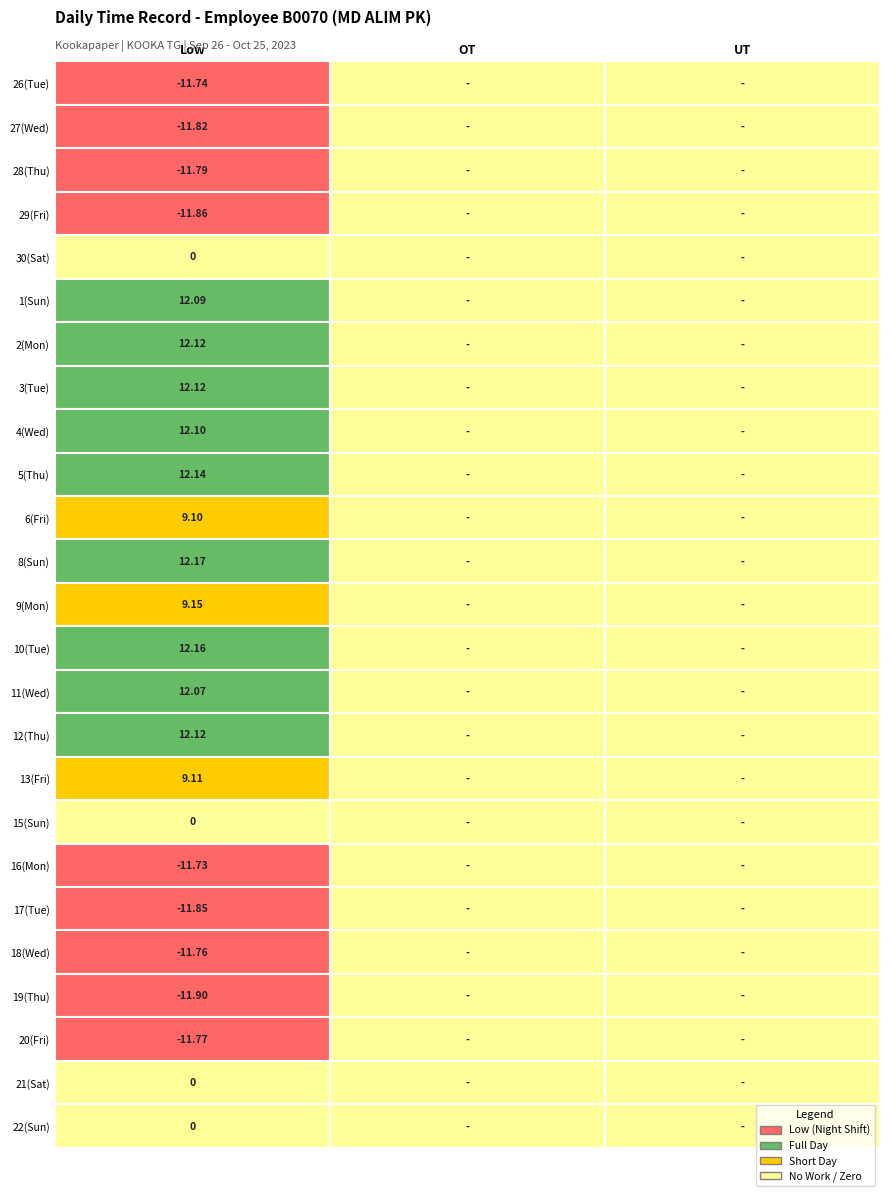

How many values in 20 are below zero?

1